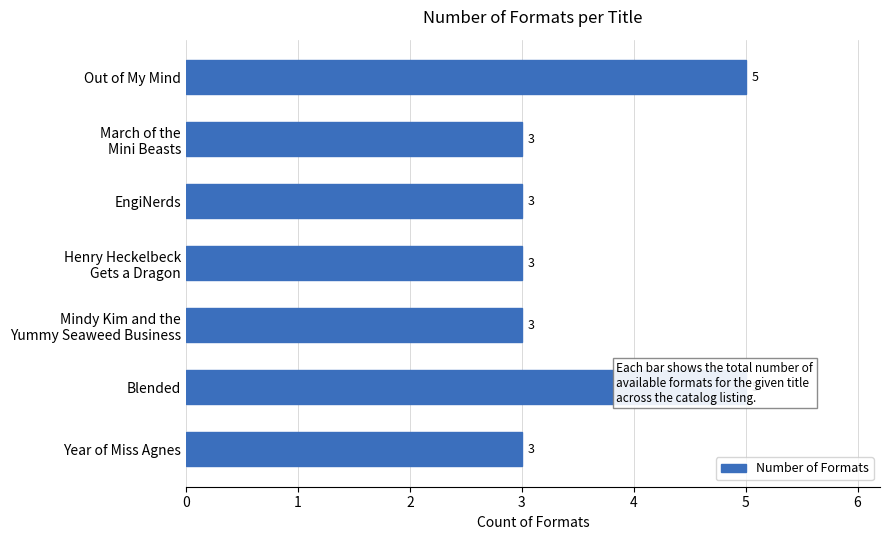

What is the sum of all values?

25